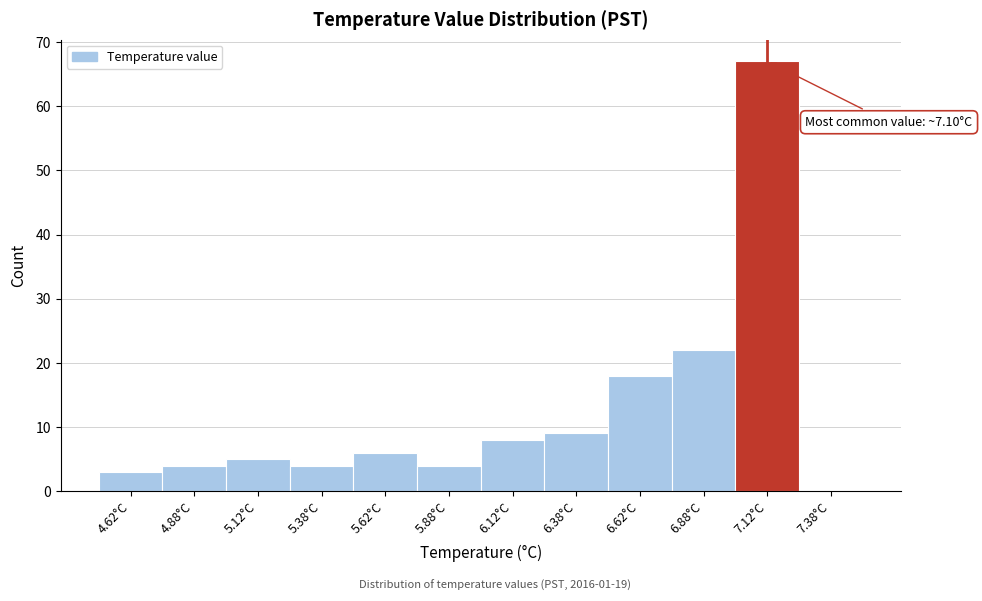

Which range on the x-axis has the tallest bar?

7.00 to 7.25